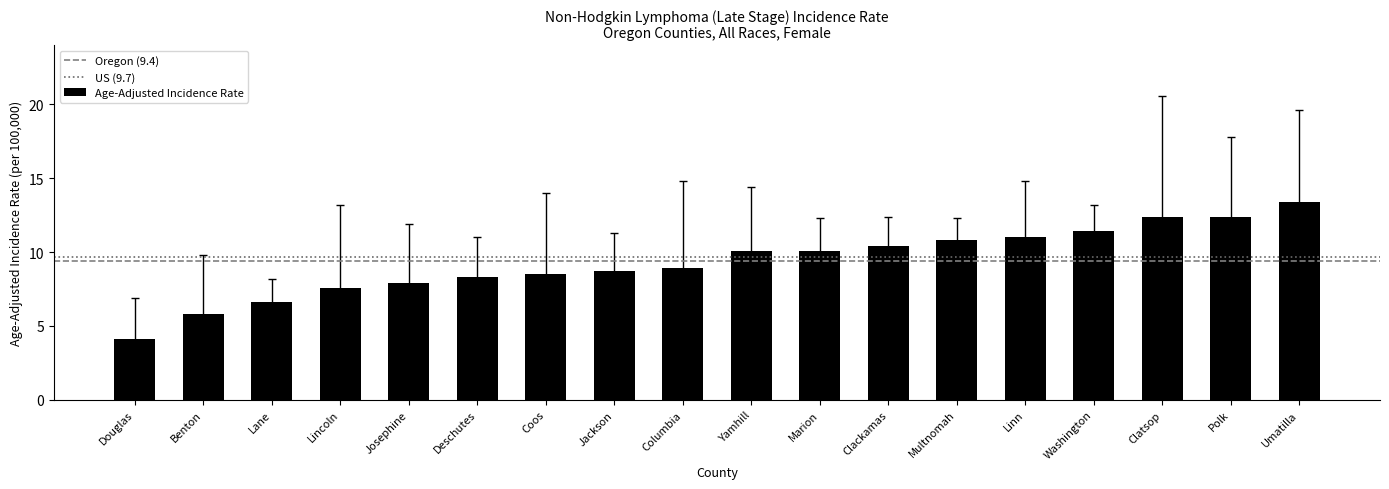

Reading right to left, what are all the values shown in this chart?

13.4	12.4	12.4	11.4	11.0	10.8	10.4	10.1	10.1	8.9	8.7	8.5	8.3	7.9	7.6	6.6	5.8	4.1